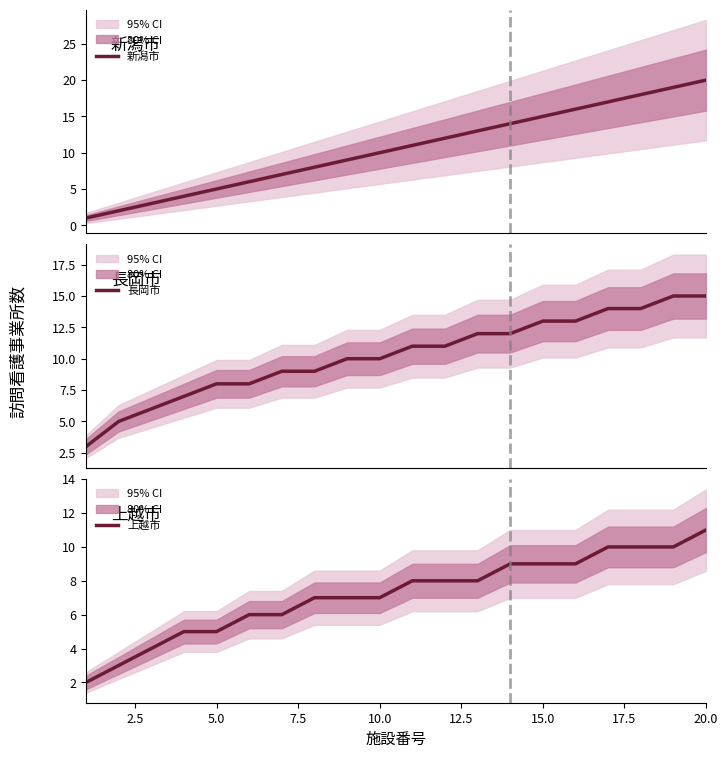

What is the lowest value of the 長岡市 series?

3